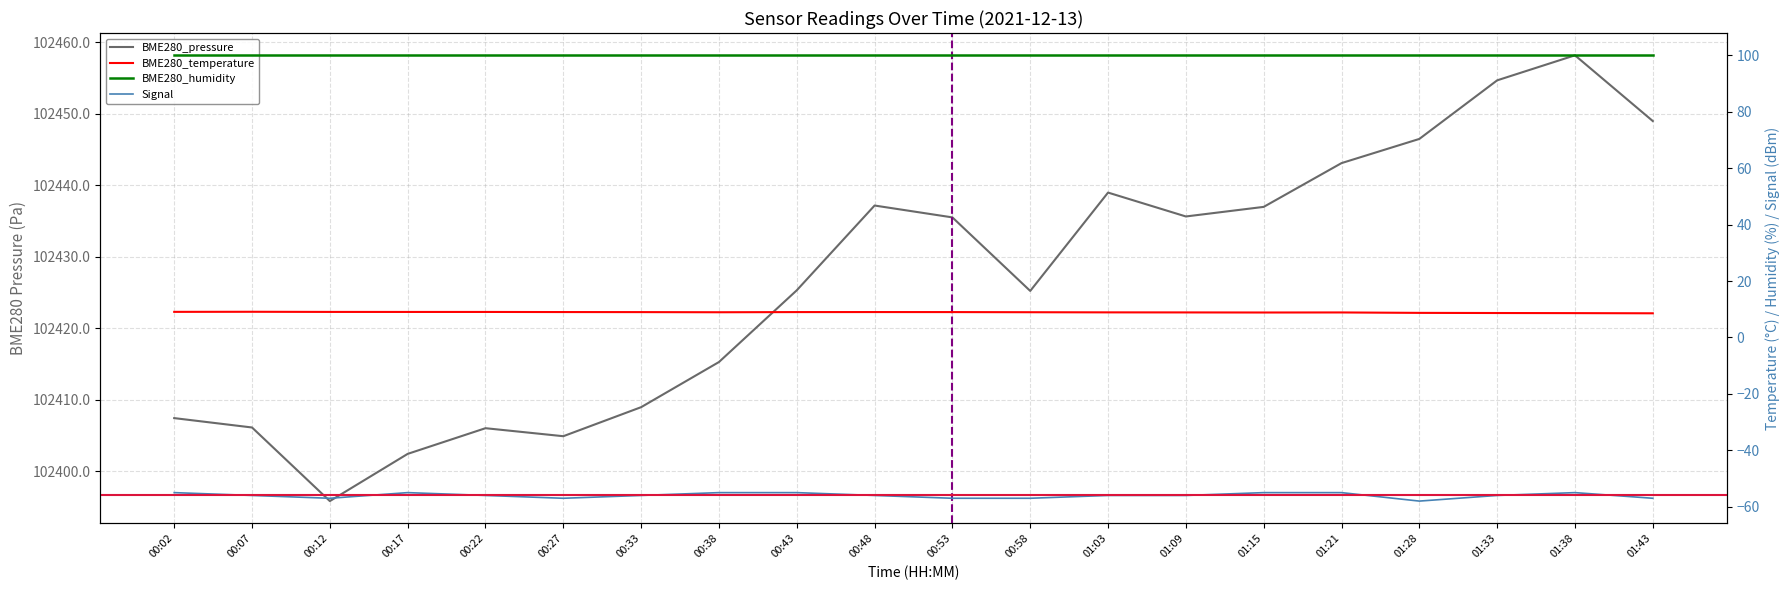

What is the label of the 16th point from the left?

01:21